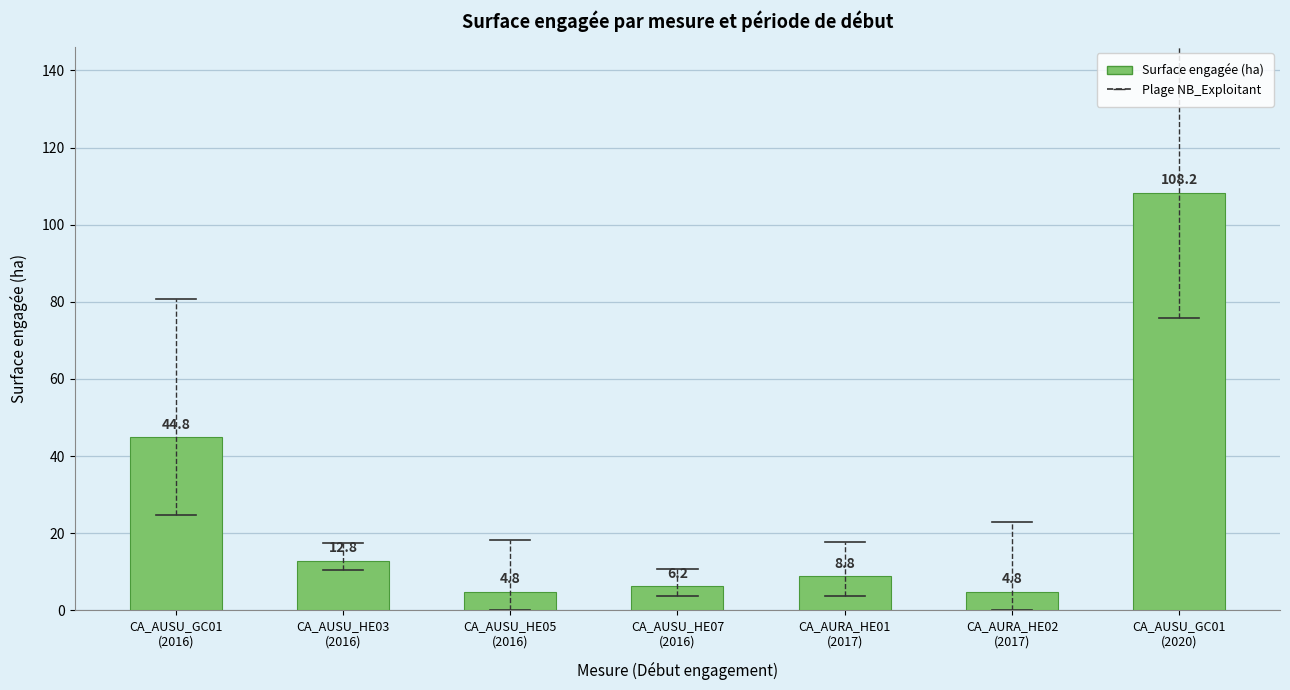

What is the difference between the maximum and second lowest values?

103.3